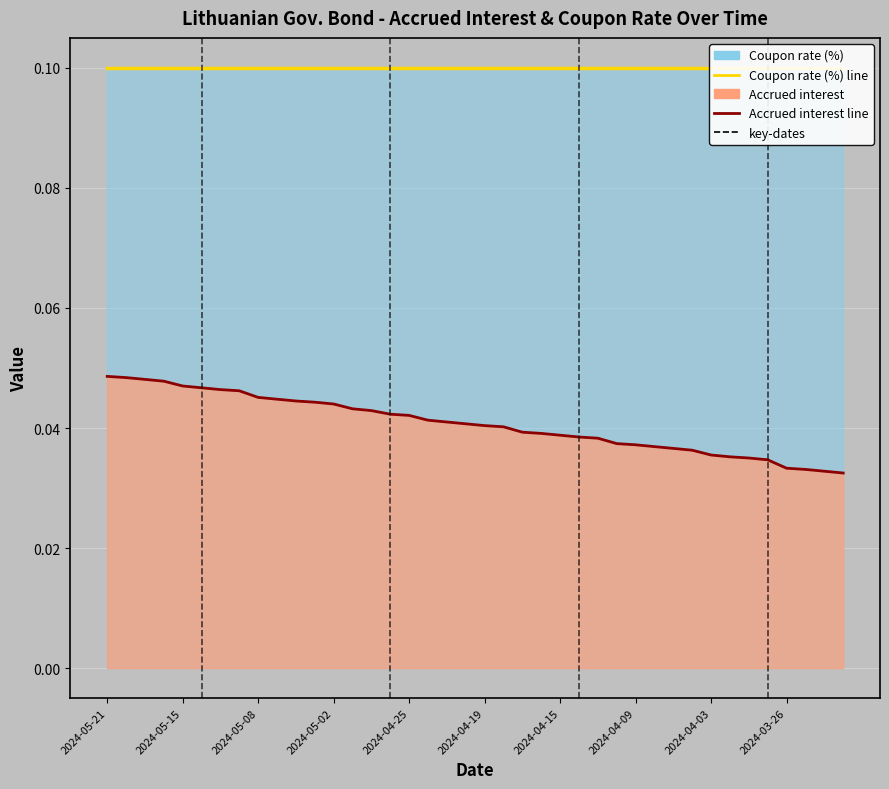

What is the sum of the Coupon rate (%) line values at 11 and 17?

0.2